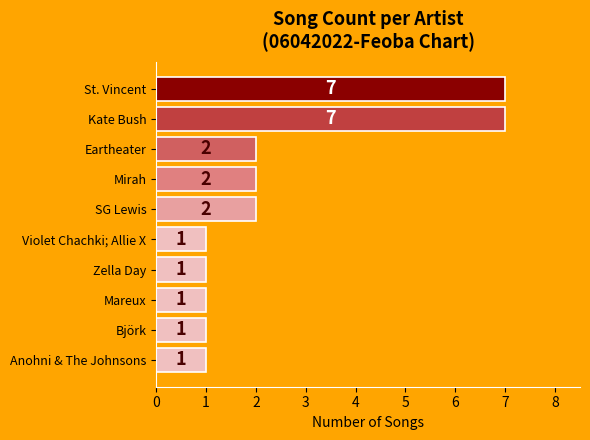

What position from the bottom is Zella Day?

4